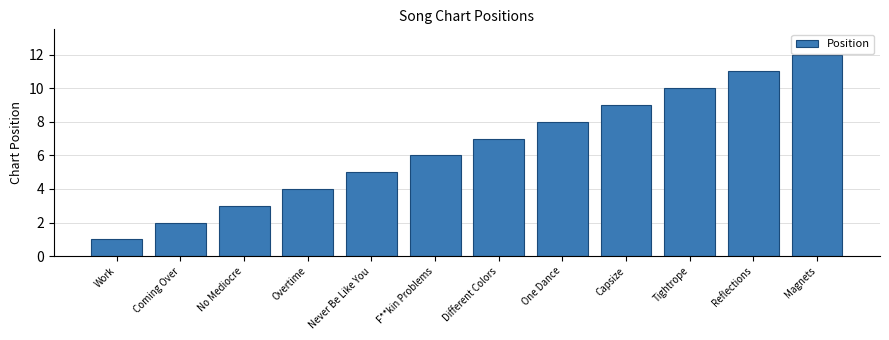

Is it true that the value at Never Be Like You is 5?

True